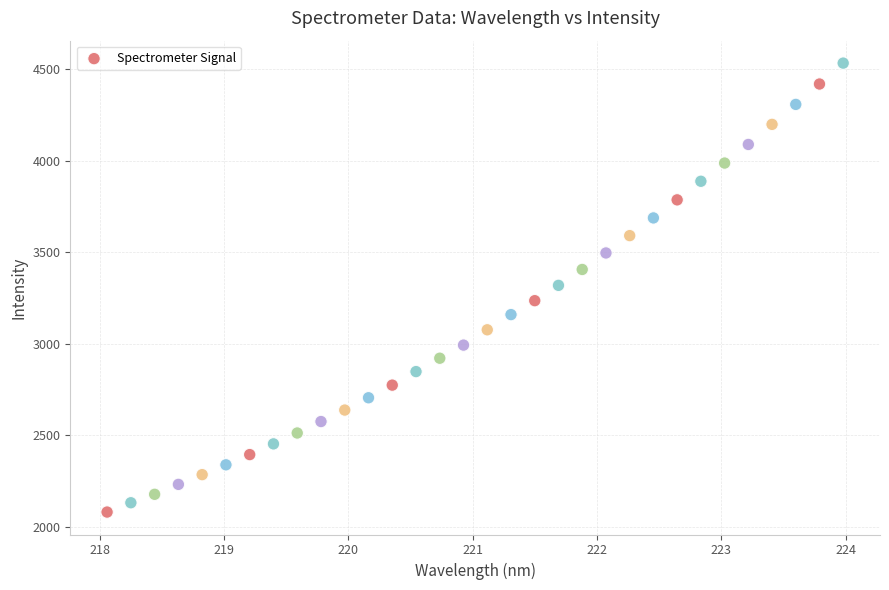

What is the range of X values (max minus min)?

5.9